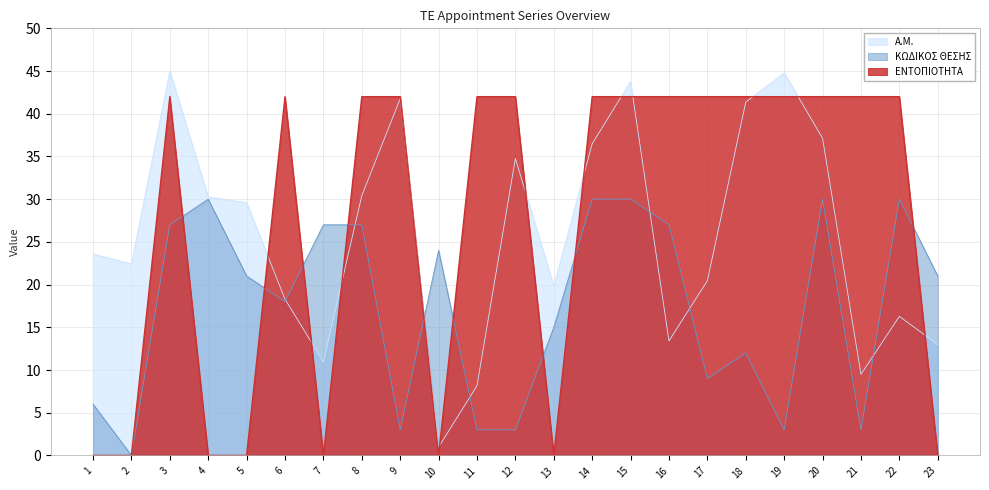

At which label is ΚΩΔΙΚΟΣ ΘΕΣΗΣ closest to 15?

13